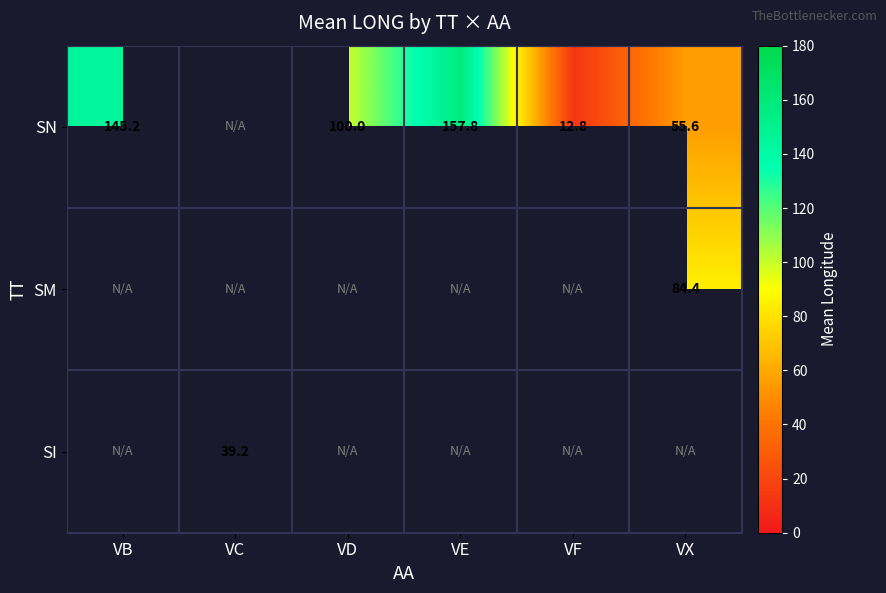

True or false: SN has a value of 202.2 at VB.

False